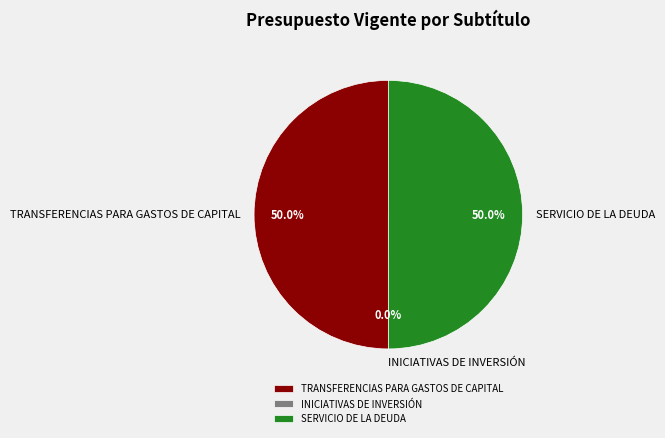

Combined, do TRANSFERENCIAS PARA GASTOS DE CAPITAL and SERVICIO DE LA DEUDA account for over 50%?

Yes